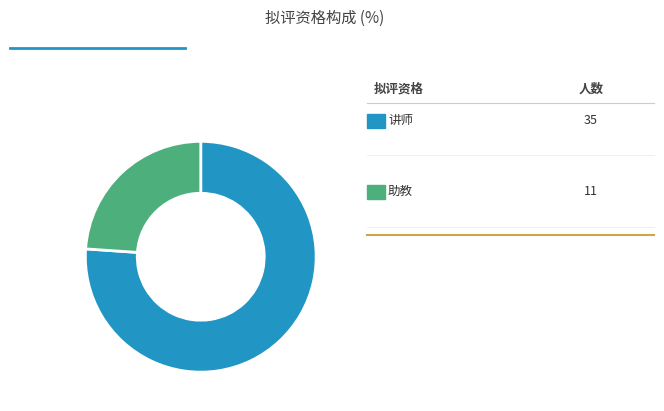

Count the number of slices in the pie.

2